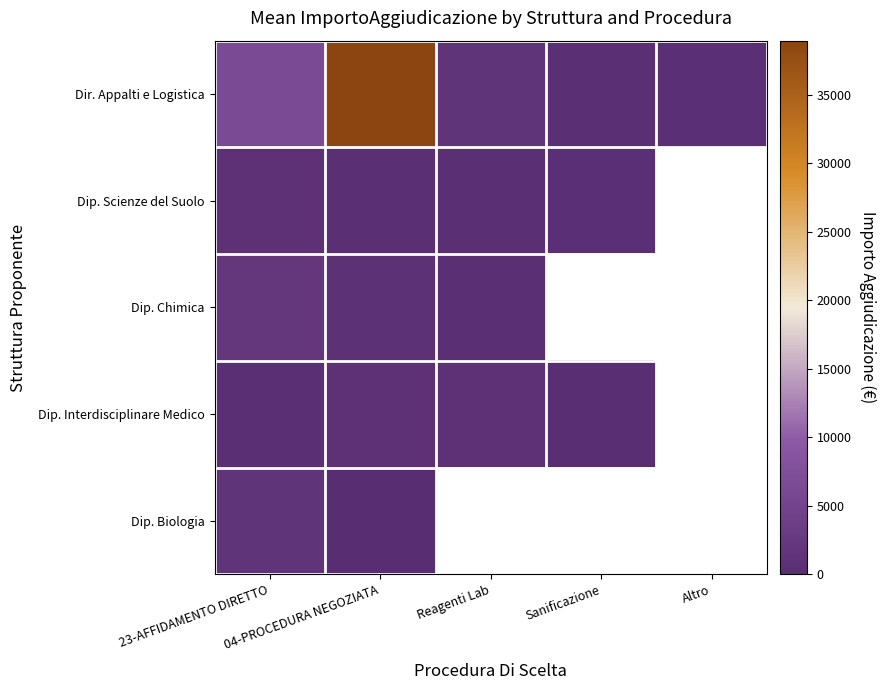

What is the approximate value of Dip. Scienze del Suolo at 04-PROCEDURA NEGOZIATA?

317.2